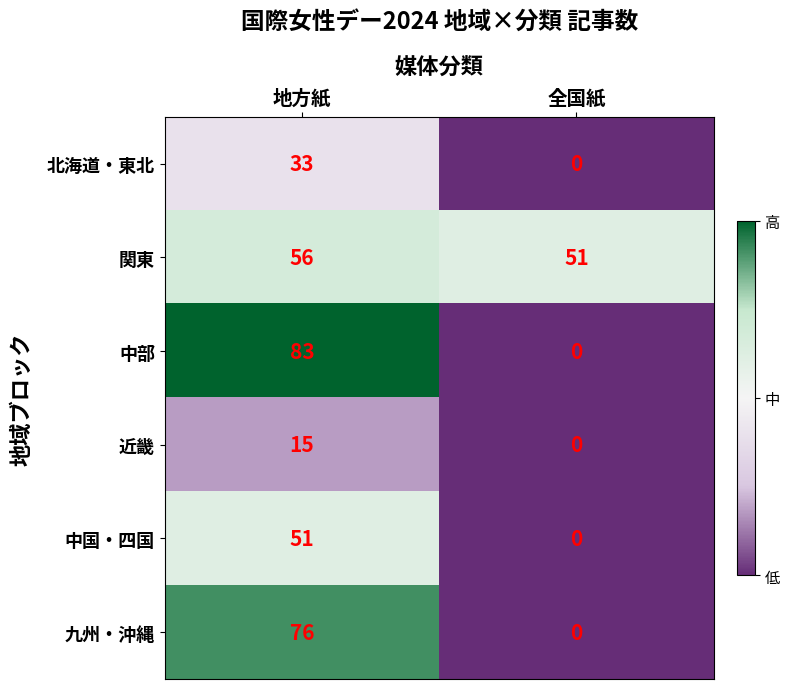

What is the sum of the 中部 values at 地方紙 and 全国紙?

83